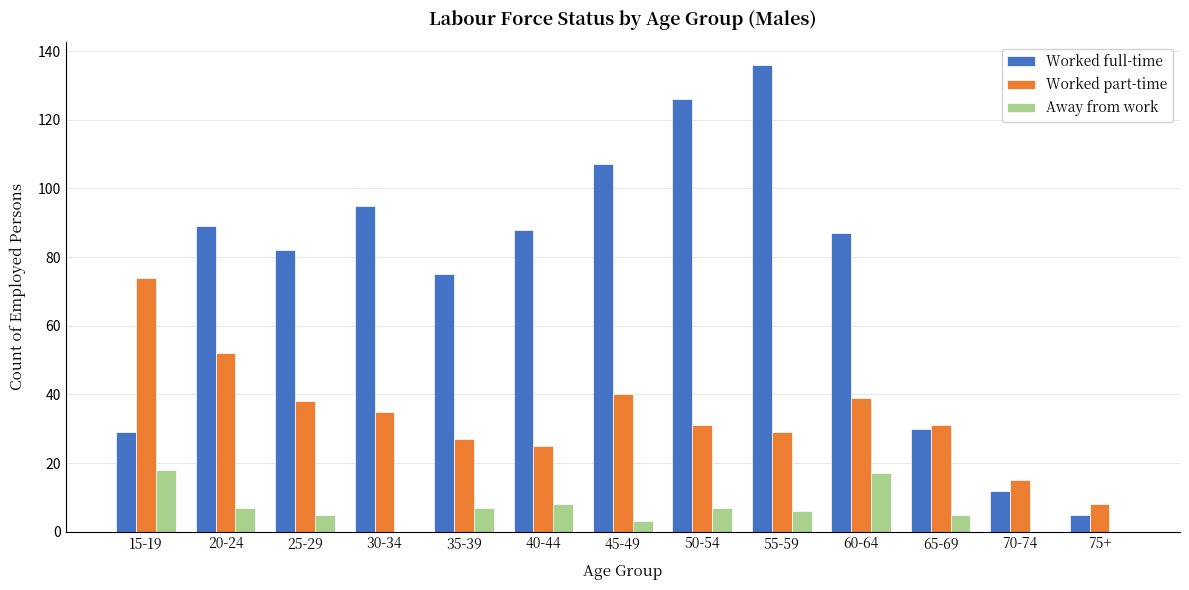

Which label corresponds to the largest value in the chart?

55-59